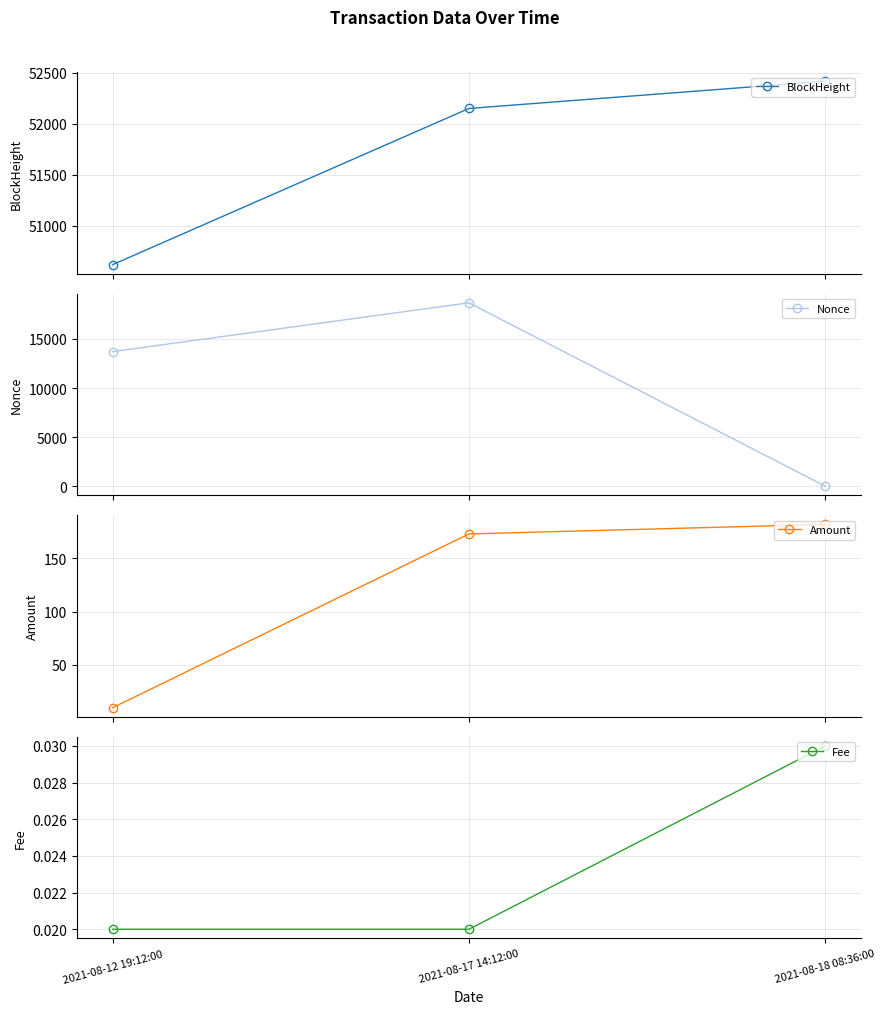

What position from the right is 2021-08-18 08:36:00?

1